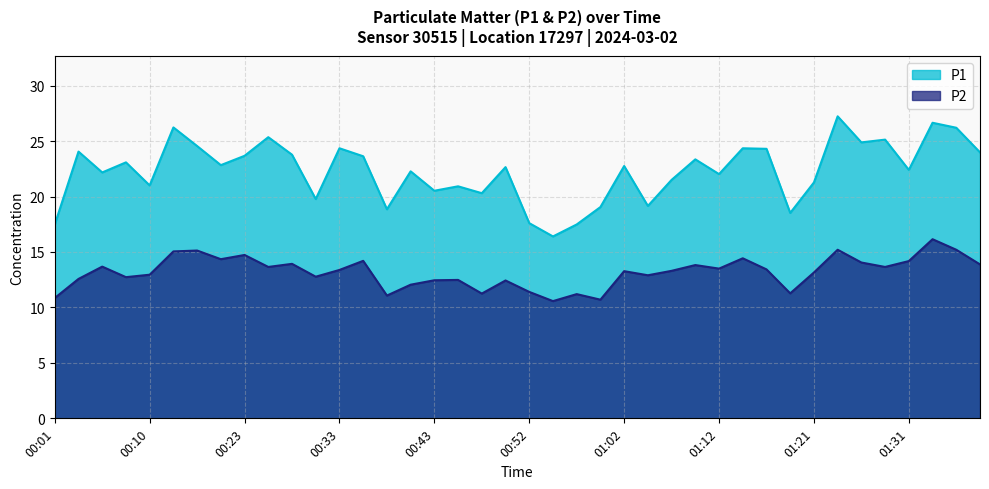

What is the sum of all P2 values?

527.0